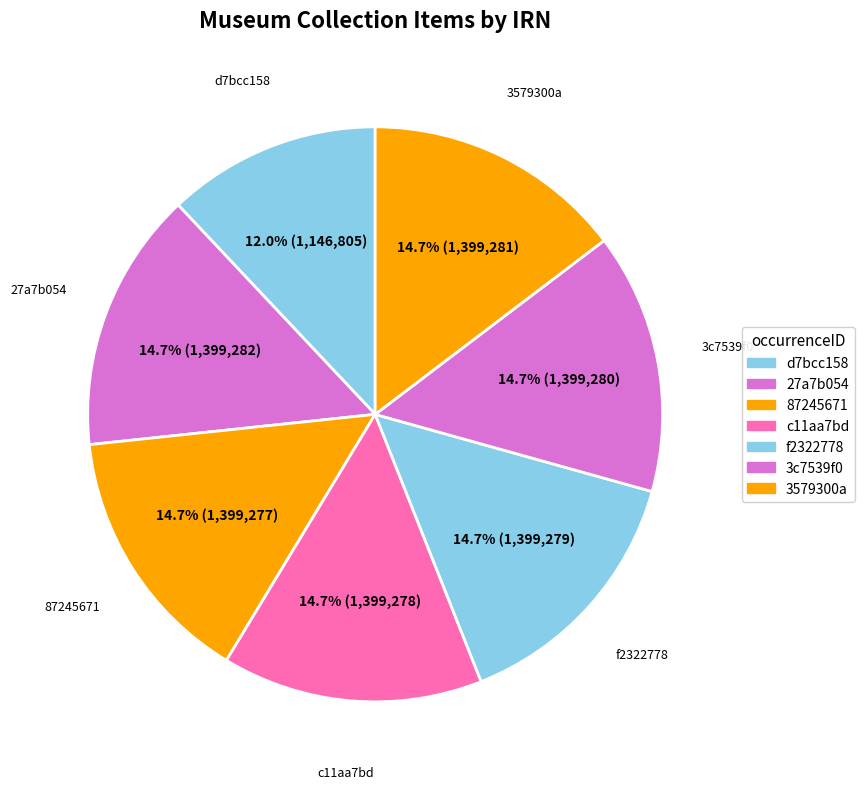

Between 3579300a and 3c7539f0, which is larger?

3579300a